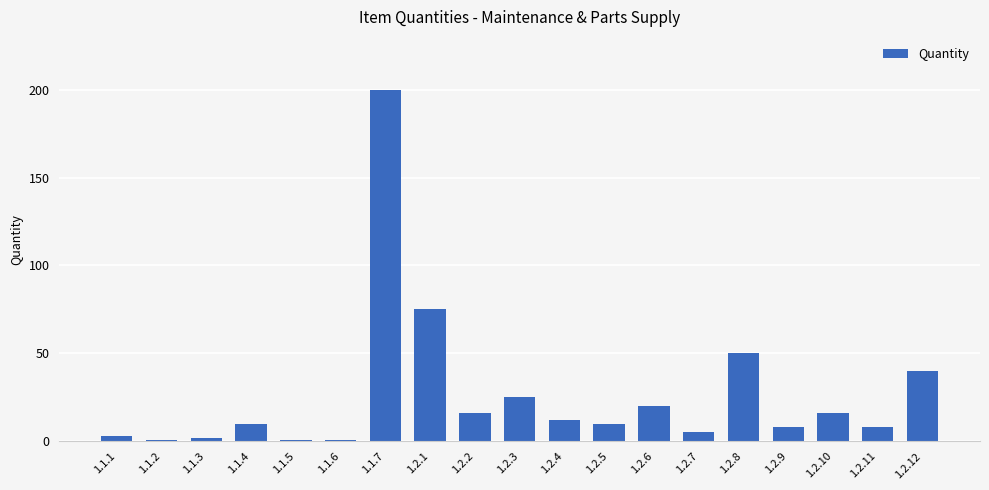

What is the difference between the second highest and minimum values?

74